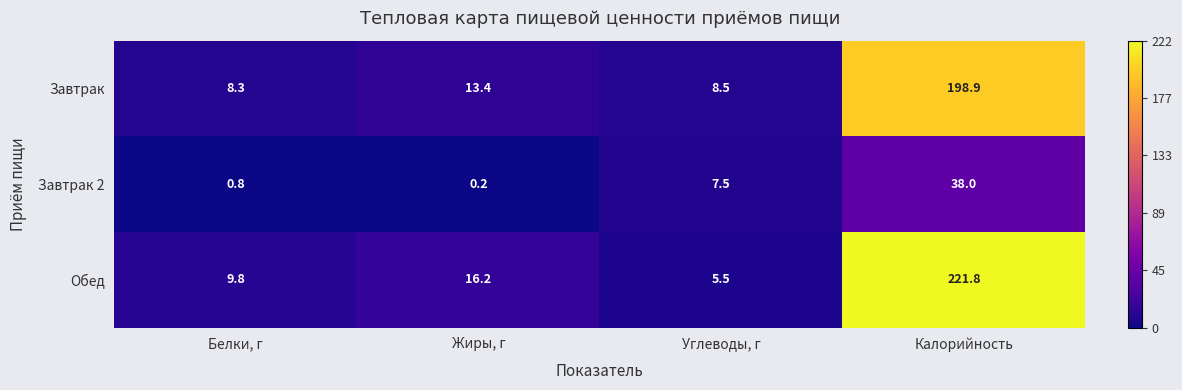

The Обед series shows 9.8 at Белки, г. True or false?

True